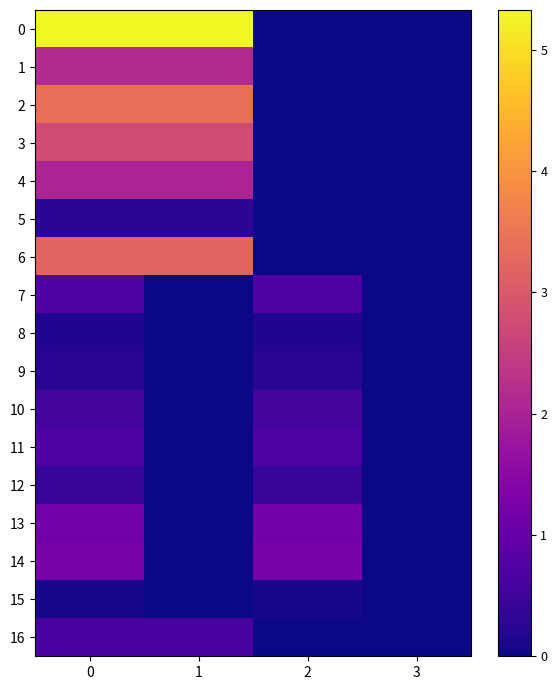

List the series in order of their peak value, lowest first.

15, 8, 9, 5, 12, 10, 16, 7, 11, 13, 14, 4, 1, 3, 6, 2, 0